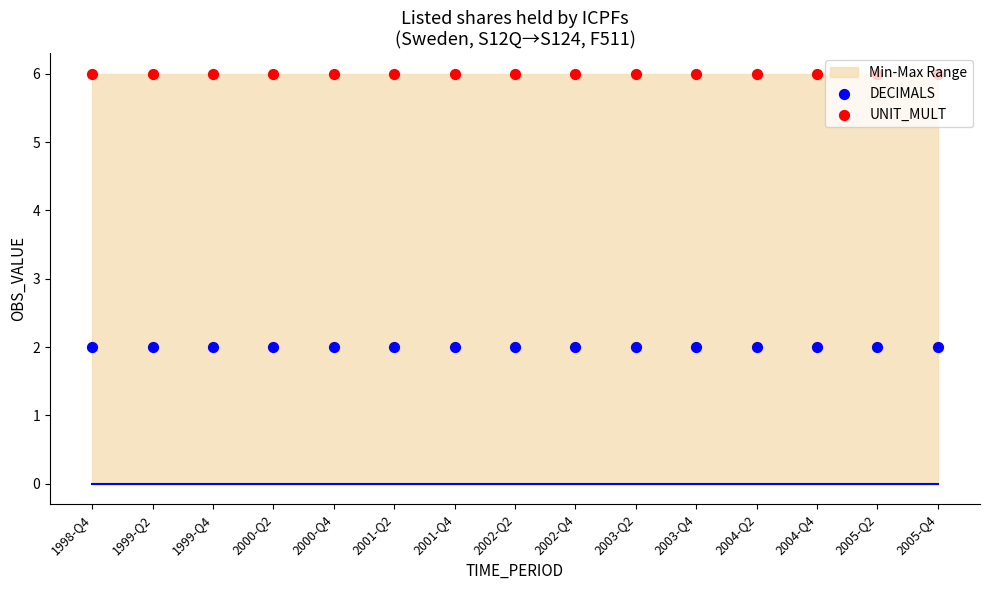

Which series contains the lowest Y value?

DECIMALS